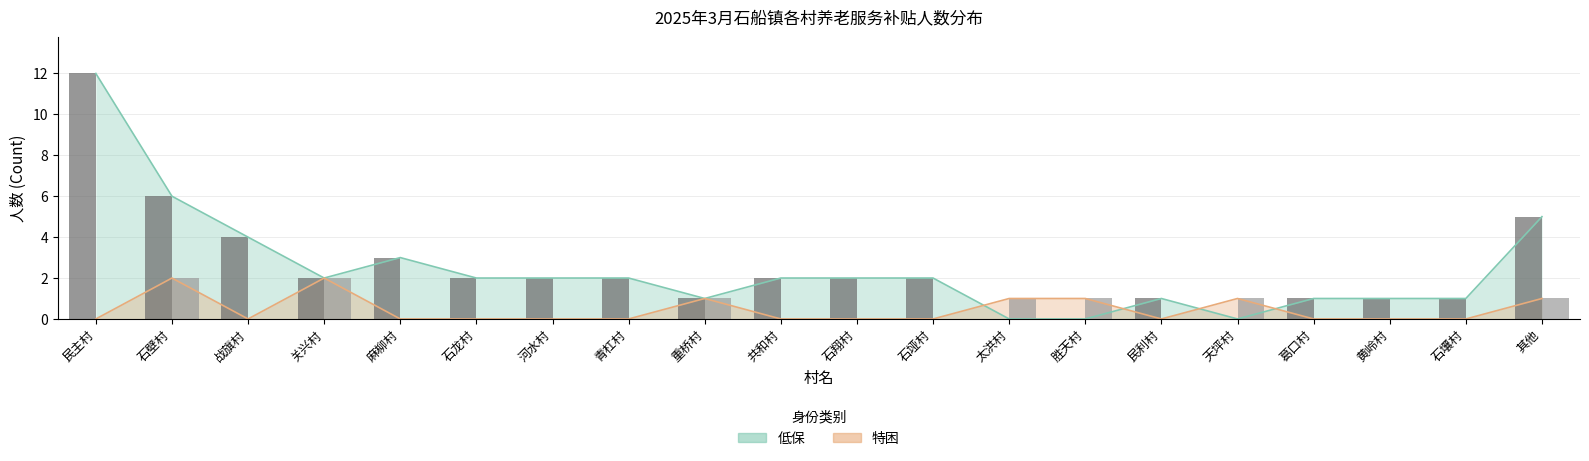

What is the greatest value displayed?

12